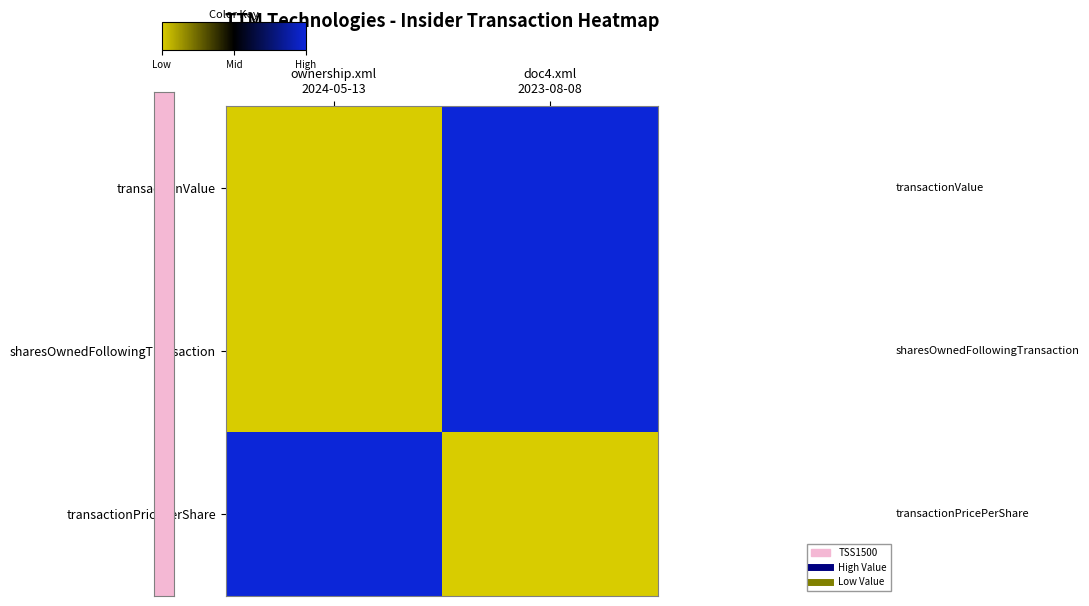

Reading right to left, transcribe all the data shown in this chart.

transactionValue: doc4.xml
2023-08-08=1	ownership.xml
2024-05-13=0
sharesOwnedFollowingTransaction: doc4.xml
2023-08-08=1	ownership.xml
2024-05-13=0
transactionPricePerShare: doc4.xml
2023-08-08=0	ownership.xml
2024-05-13=1